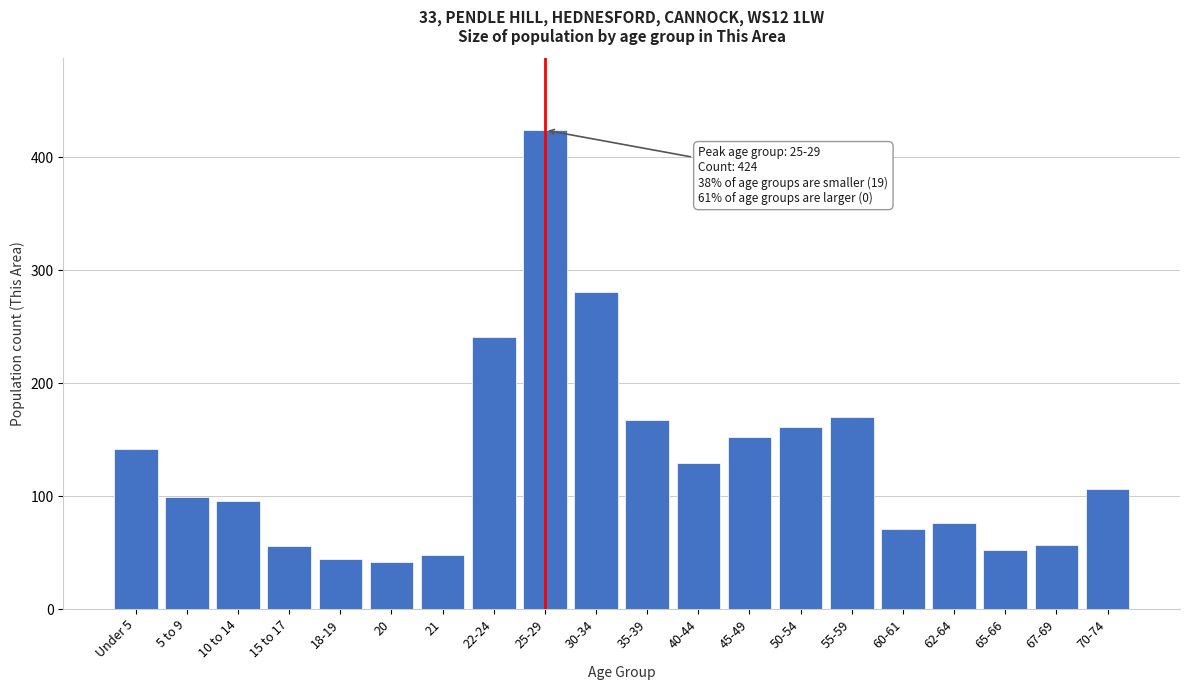

Which has a higher value, 40-44 or 5 to 9?

40-44